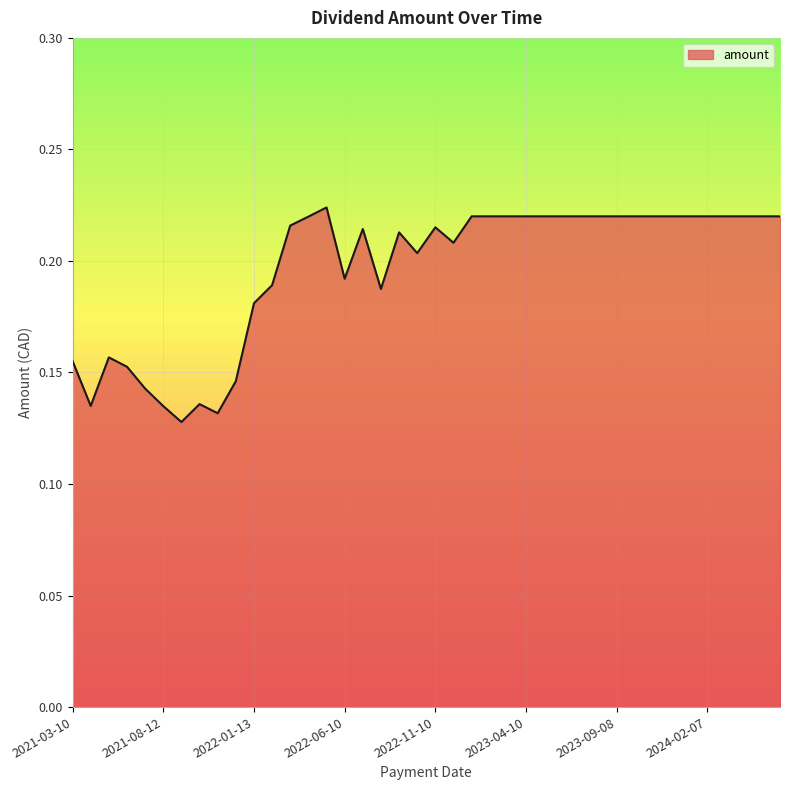

How many values are between 0 and 1?

40